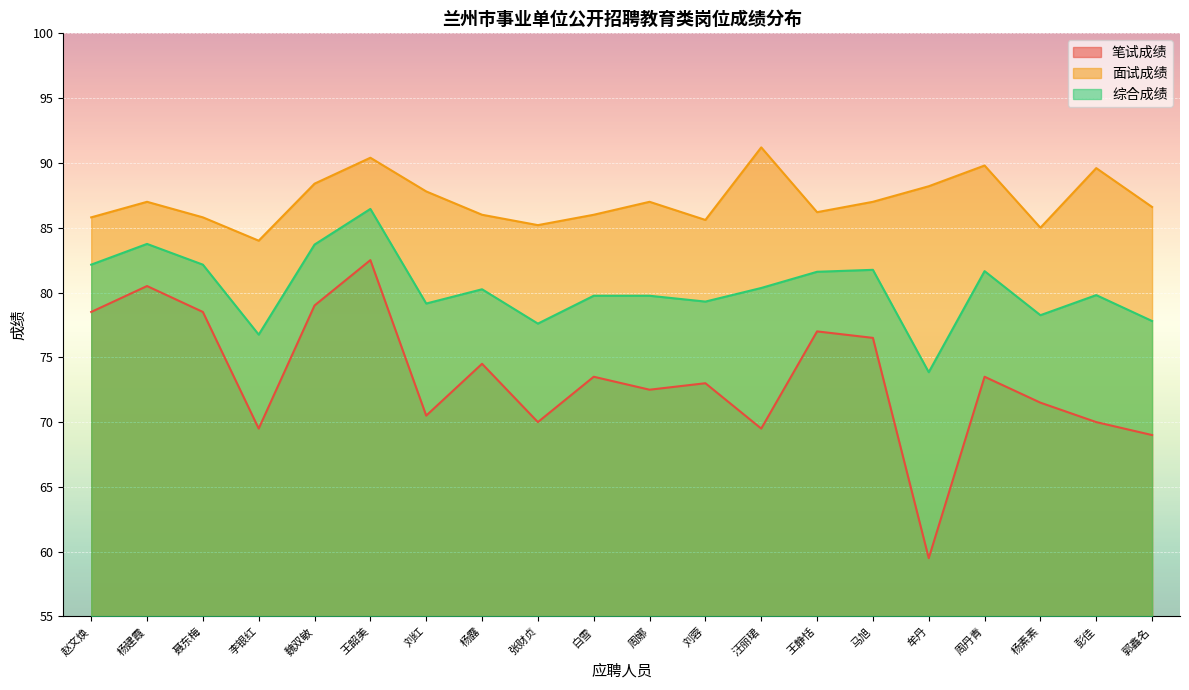

Which category has the lowest value in the 面试成绩 series?

李银红